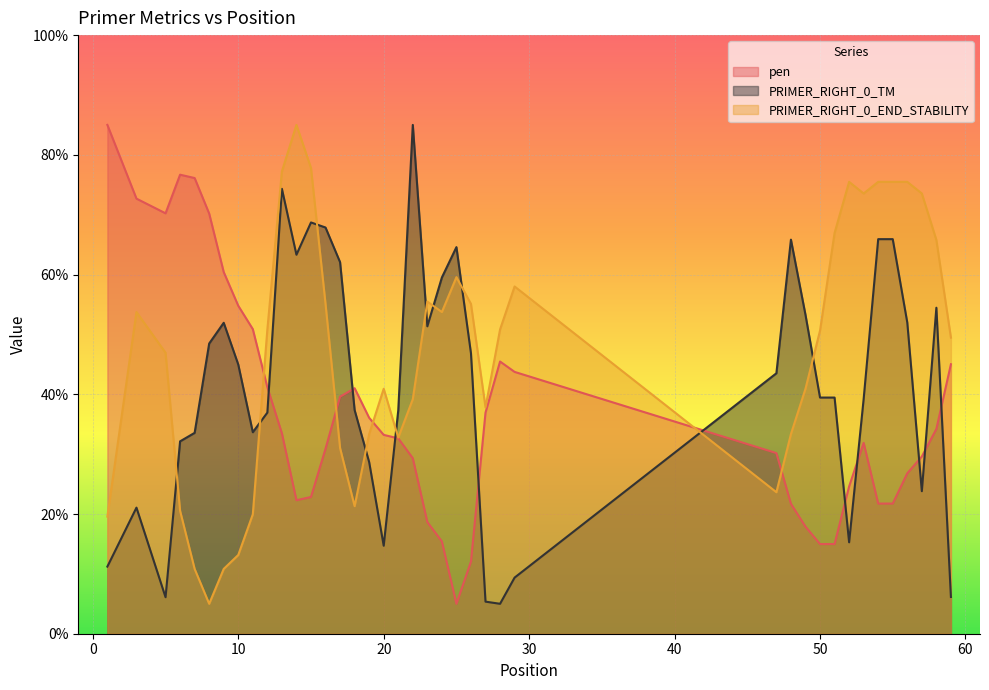

What is the difference between the pen values at 17 and 56?

12.8